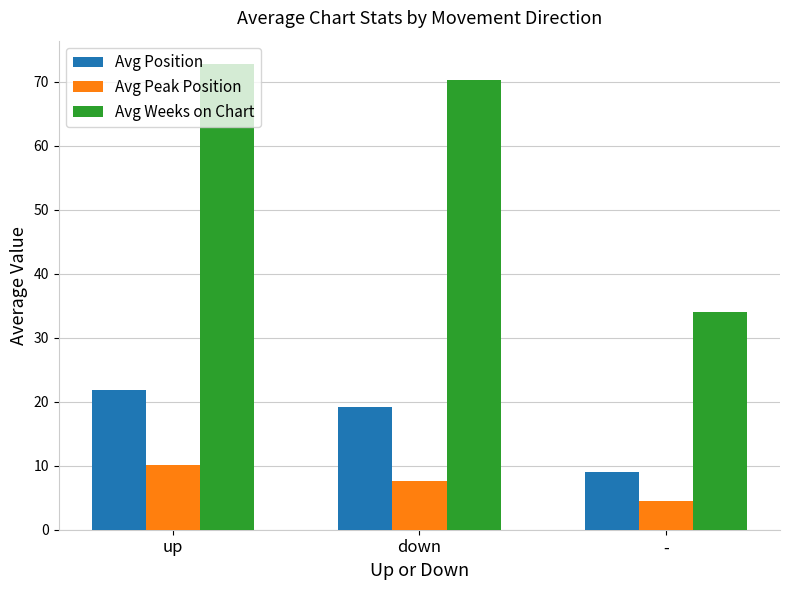

Is it true that Avg Peak Position equals 7.6 at down?

True